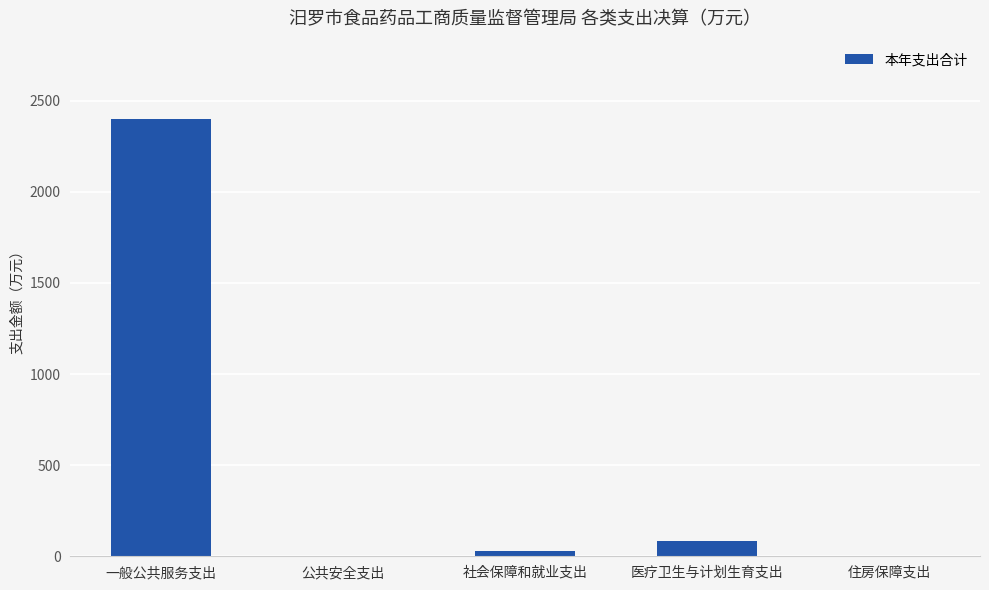

What is the sum of all values?

2510.1